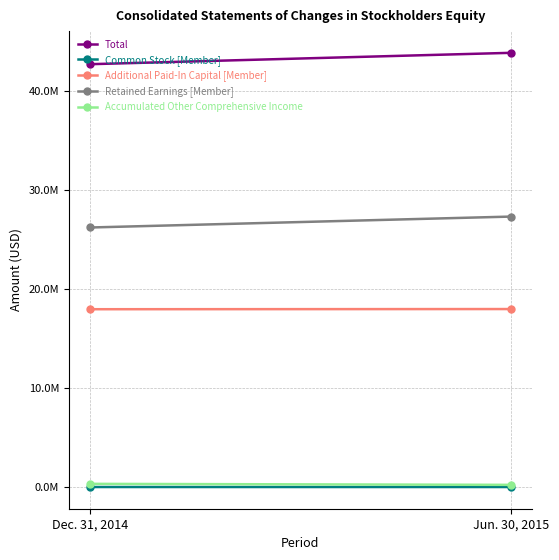

Is it true that Accumulated Other Comprehensive Income equals 98517 at Dec. 31, 2014?

False